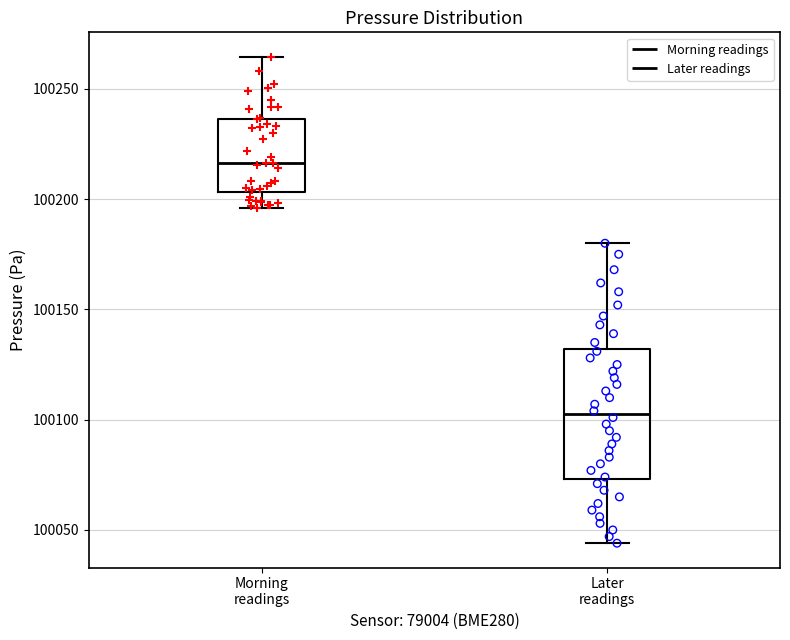

Where is the upper edge of the box for Morning readings on the y-axis? The values are not printed on the chart, so give them approximately, as read against the axis.

100235